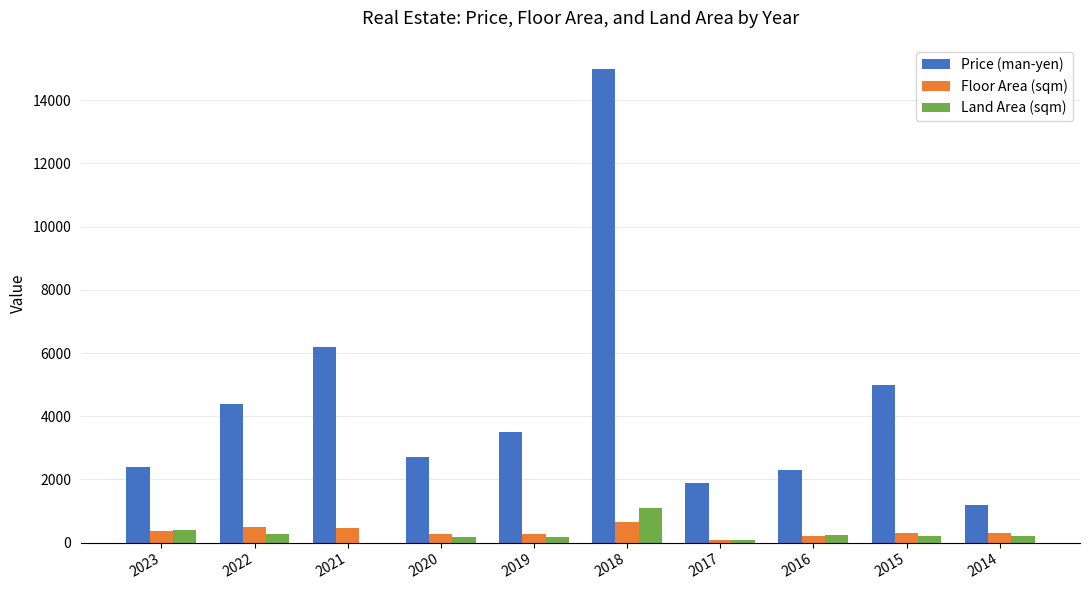

What is the sum of the Price (man-yen) values at 2016 and 2017?

4200